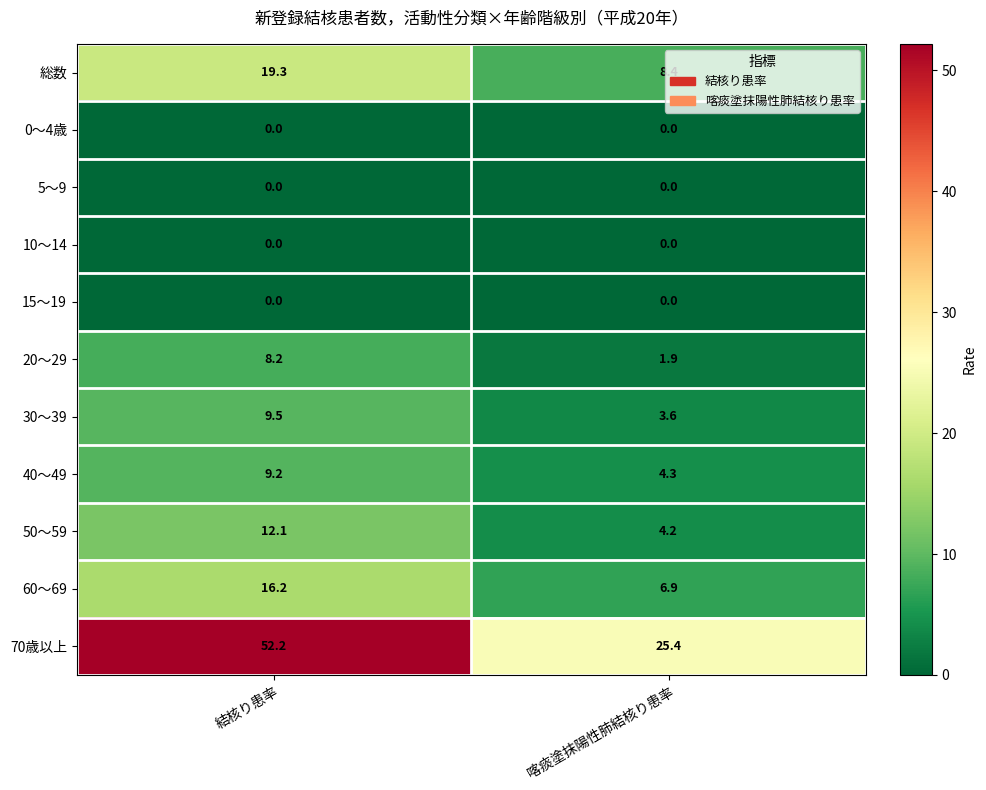

Which series has the widest spread of values?

70歳以上